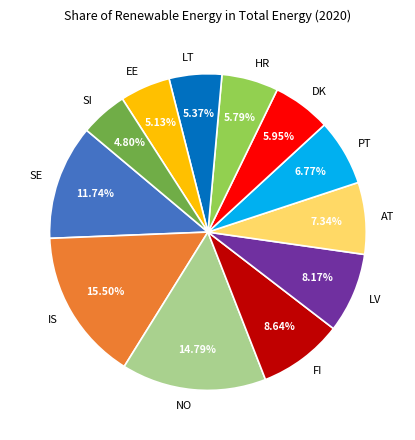

What percentage is the SE slice, to the nearest percent?

12%